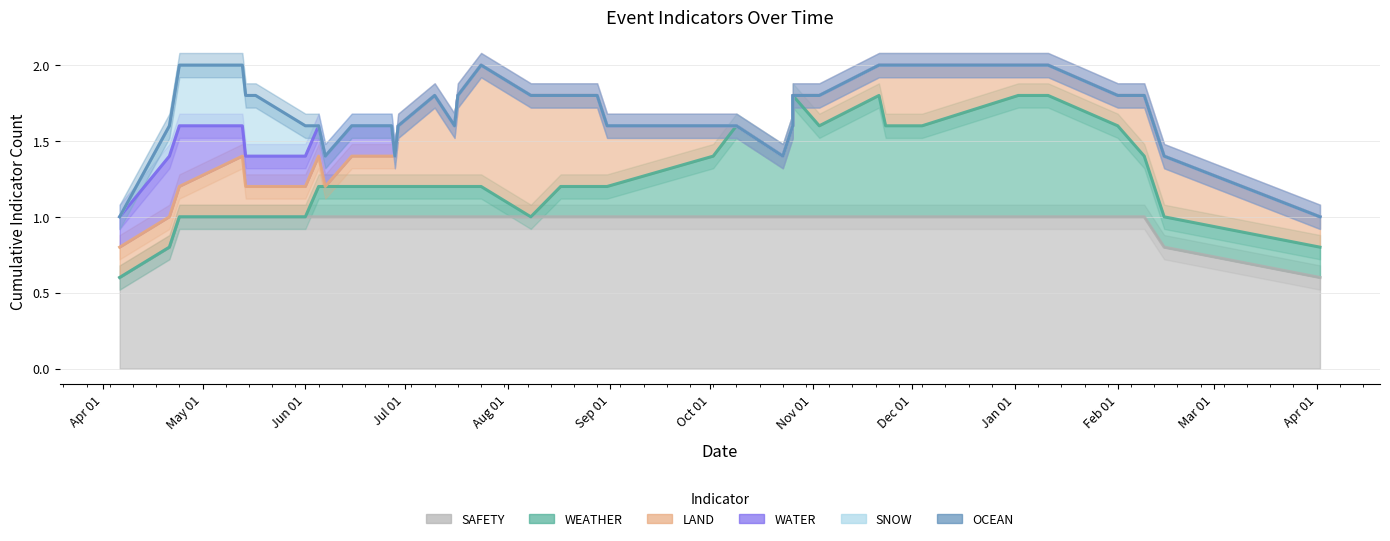

True or false: SNOW and SAFETY cross at least once.

False